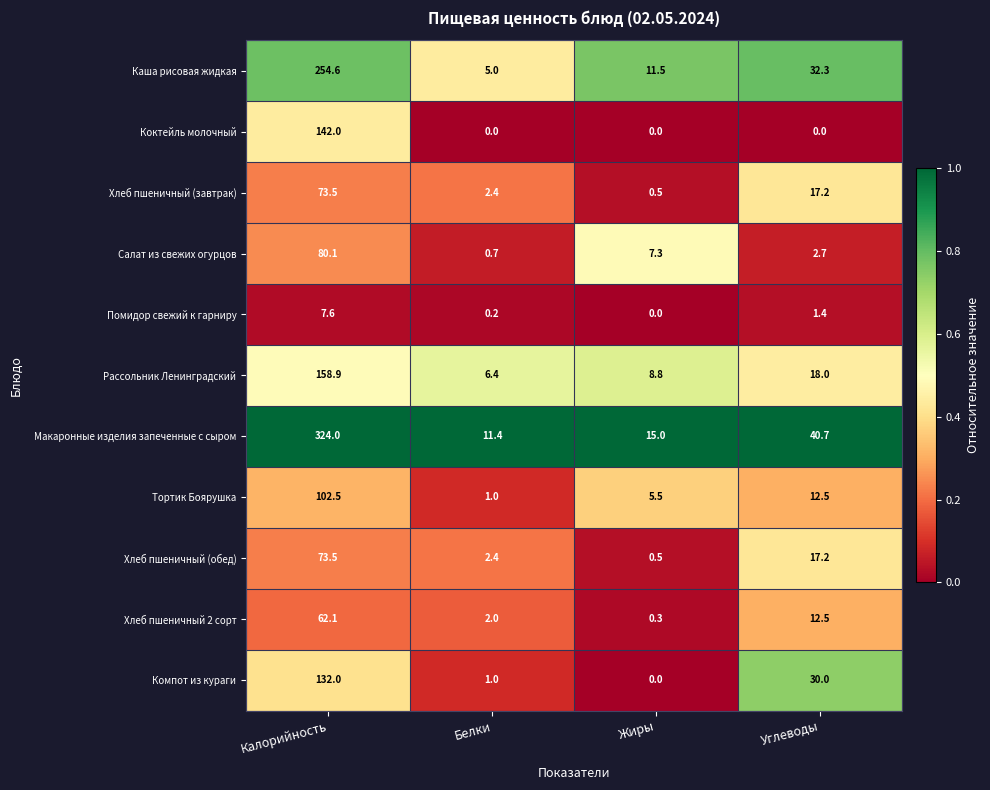

What is the total value across all series at Калорийность?

1410.8